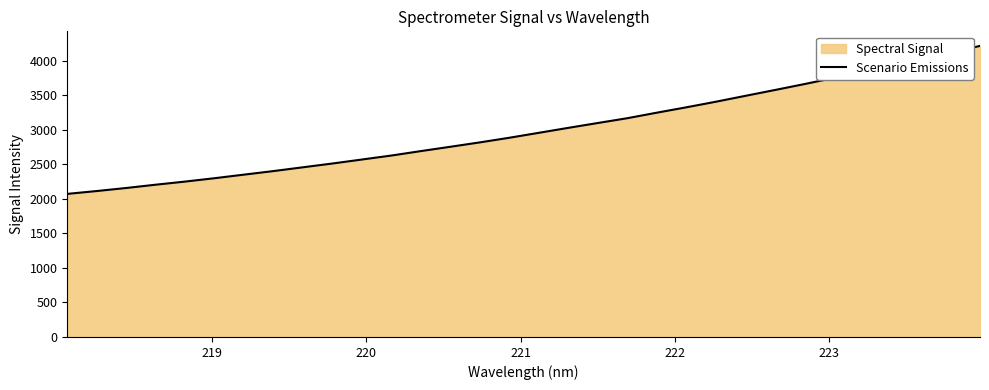

What is the difference between the maximum and minimum values?

2143.7